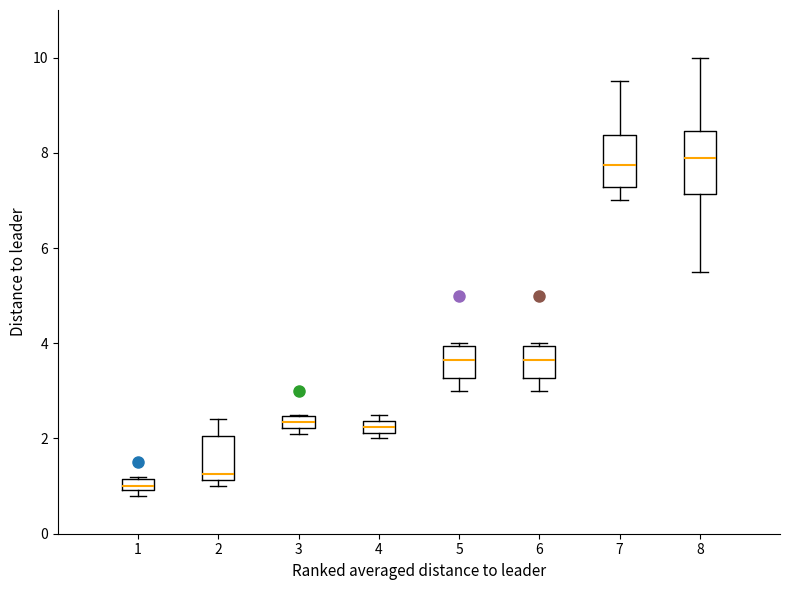

Where does the lower whisker of the box at x = 7 end on the y-axis? The values are not printed on the chart, so give them approximately, as read against the axis.

7.0